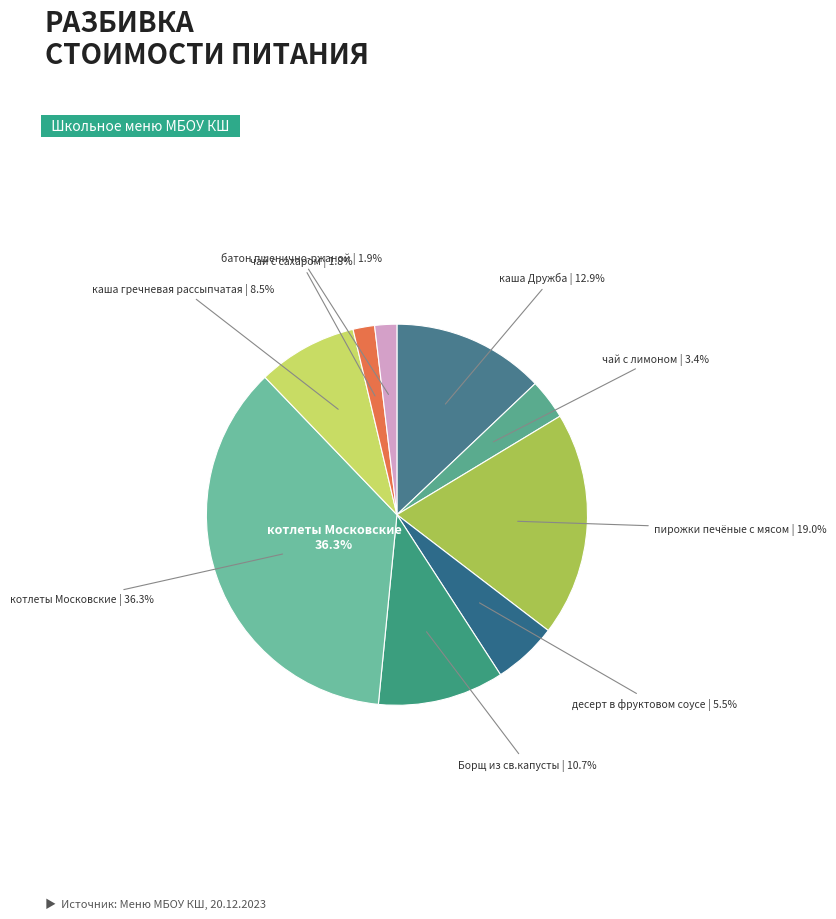

How many segments does this pie chart have?

9